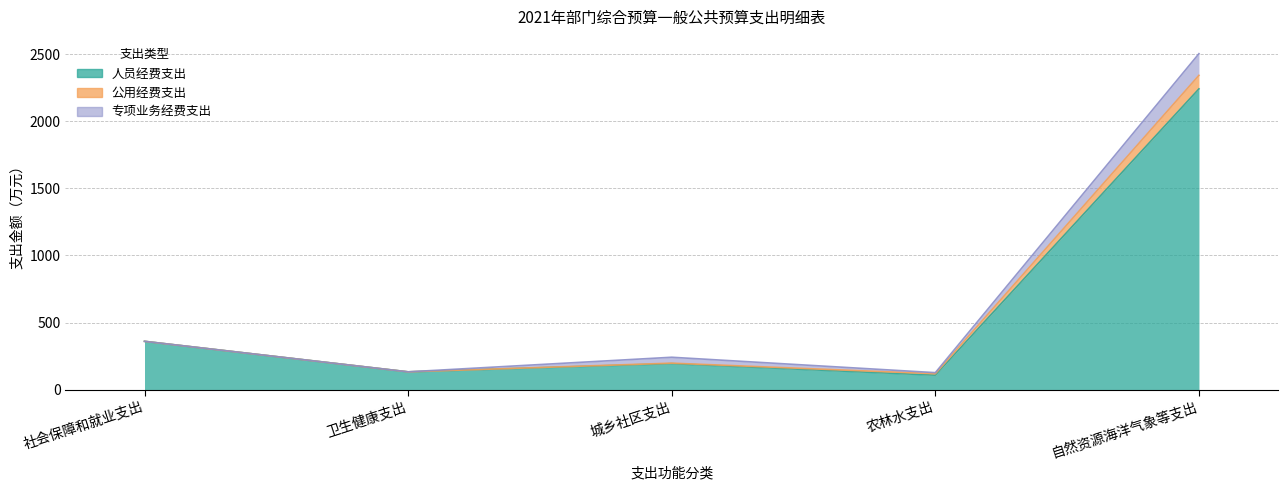

At which label does 人员经费支出 first exceed 193?

社会保障和就业支出